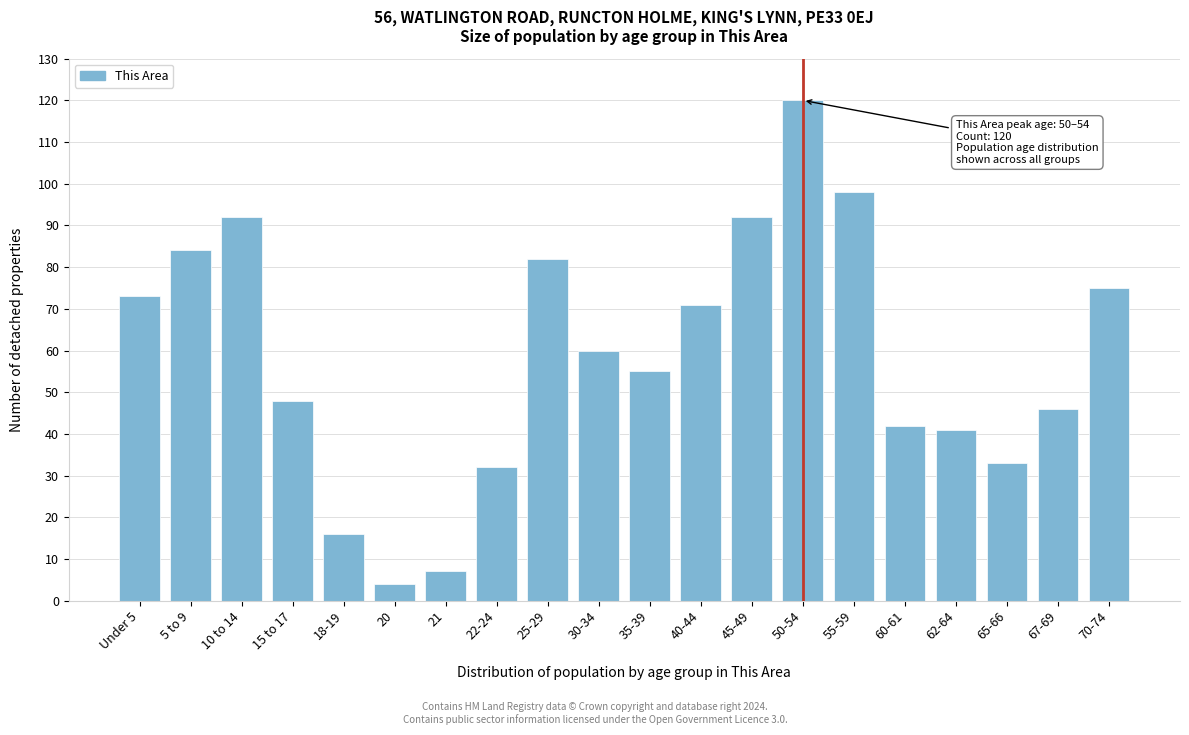

Reading left to right, transcribe all the data shown in this chart.

Under 5=73	5 to 9=84	10 to 14=92	15 to 17=48	18-19=16	20=4	21=7	22-24=32	25-29=82	30-34=60	35-39=55	40-44=71	45-49=92	50-54=120	55-59=98	60-61=42	62-64=41	65-66=33	67-69=46	70-74=75